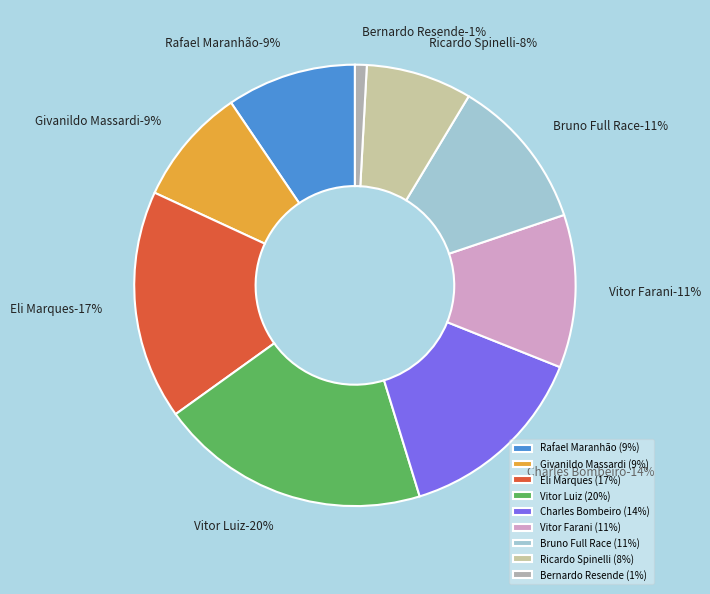

What portion of the pie excludes Charles Bombeiro?

85.8%